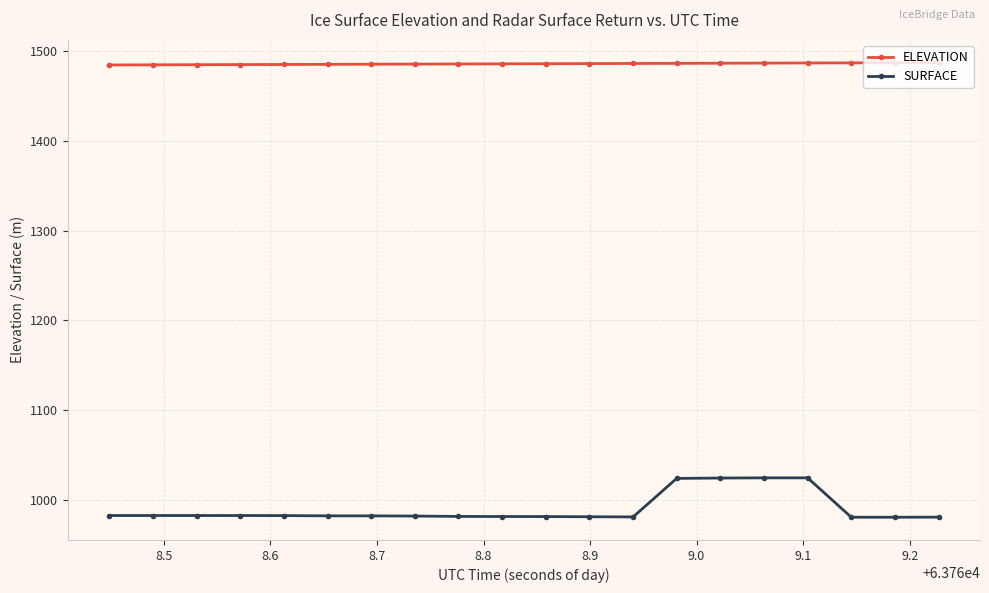

Count the number of data series in this chart.

2